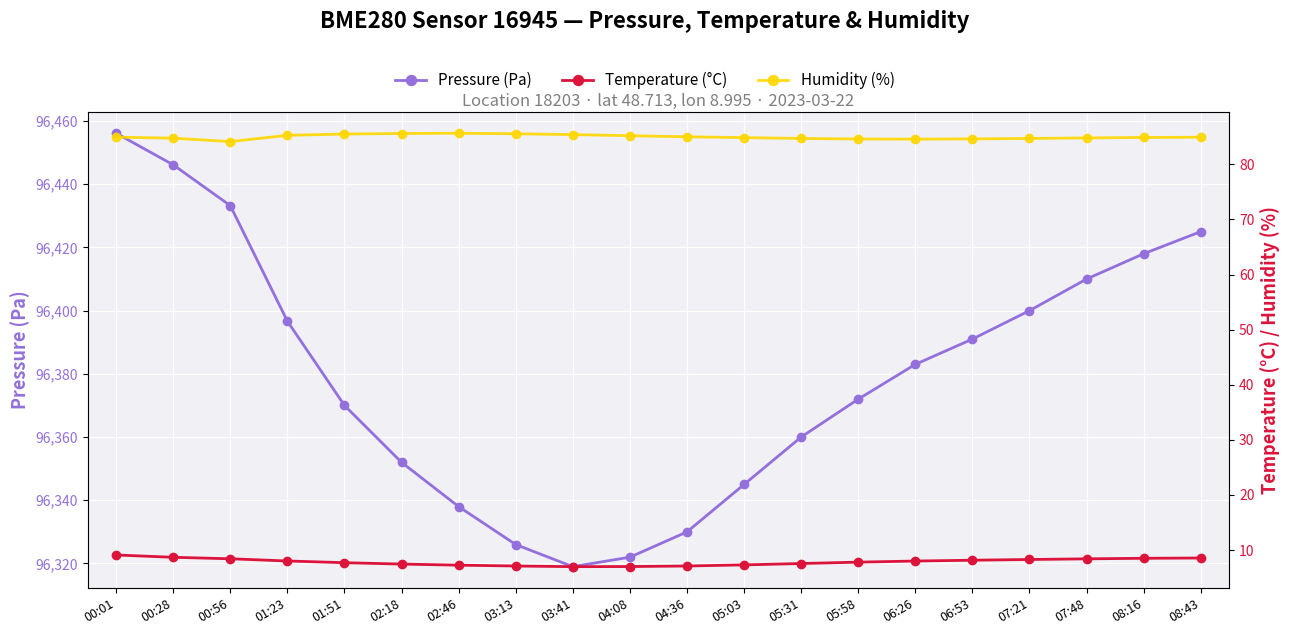

How many series are shown in this chart?

3